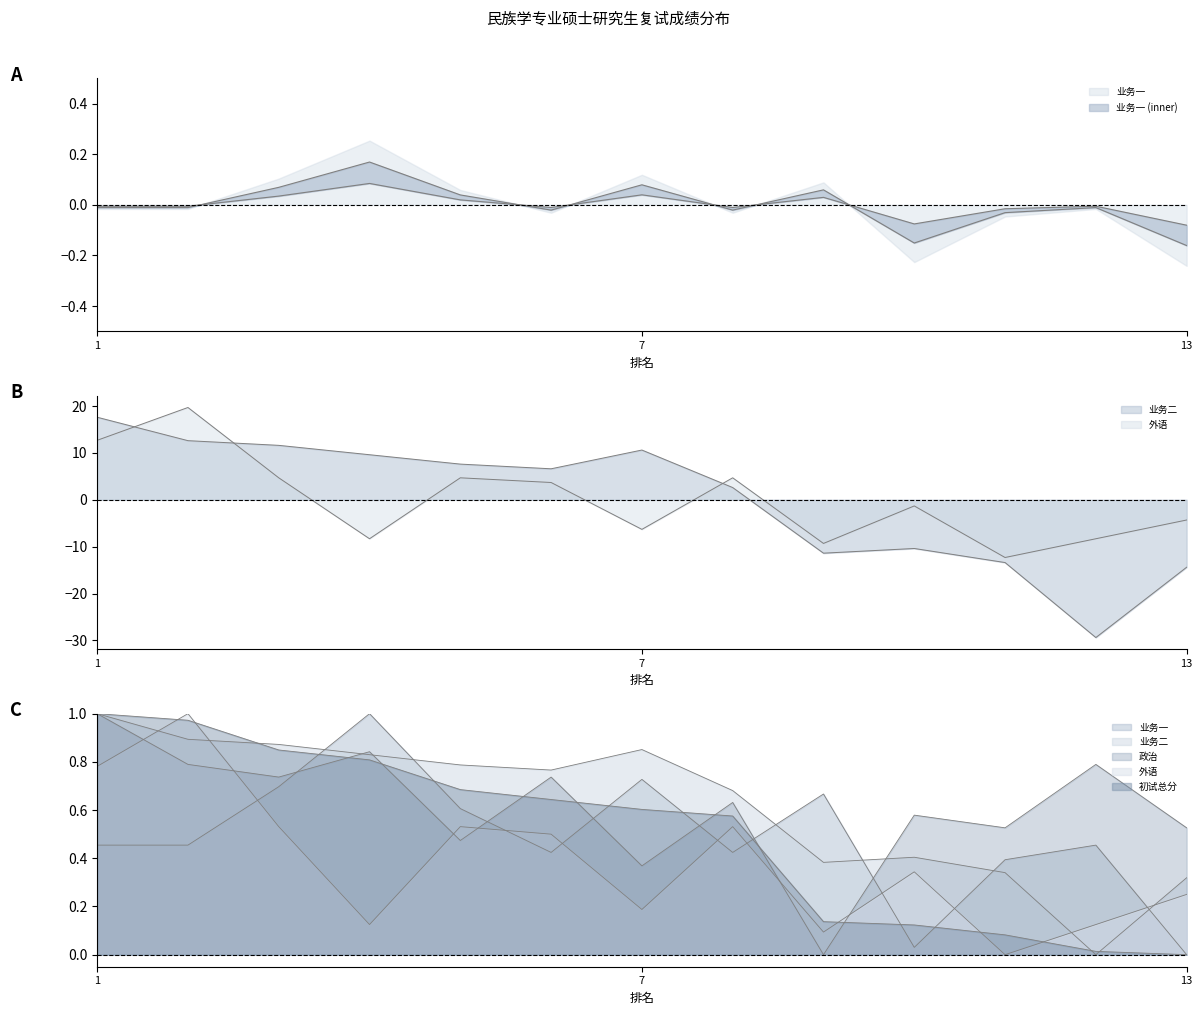

Reading left to right, list all the values displayed in this chart.

业务一: -0.0	-0.0	0.1	0.2	0.0	-0.0	0.1	-0.0	0.1	-0.2	-0.0	-0.0	-0.2
业务二: 17.6	12.6	11.6	9.6	7.6	6.6	10.6	2.6	-11.4	-10.4	-13.4	-29.4	-14.4
政治: 1.0	0.8	0.7	0.8	0.5	0.7	0.4	0.6	0.0	0.6	0.5	0.8	0.5
外语: 12.7	19.7	4.7	-8.3	4.7	3.7	-6.3	4.7	-9.3	-1.3	-12.3	-8.3	-4.3
初试总分: 1.0	1.0	0.8	0.8	0.7	0.6	0.6	0.6	0.1	0.1	0.1	0.0	0.0